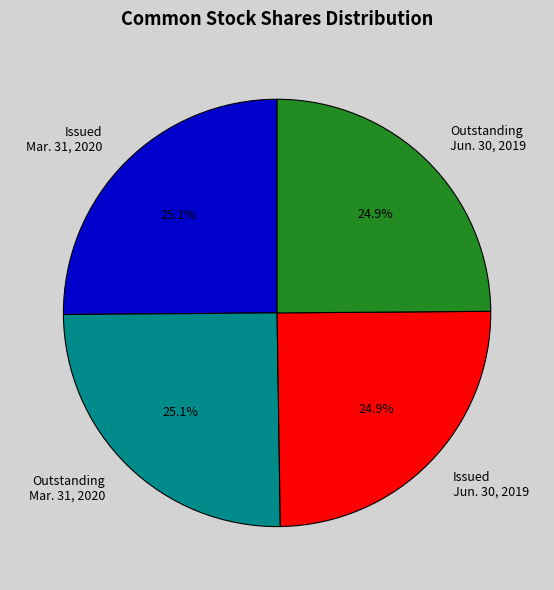

Approximately how many times larger is the value at Issued Mar. 31, 2020 compared to Outstanding Mar. 31, 2020?

1.0